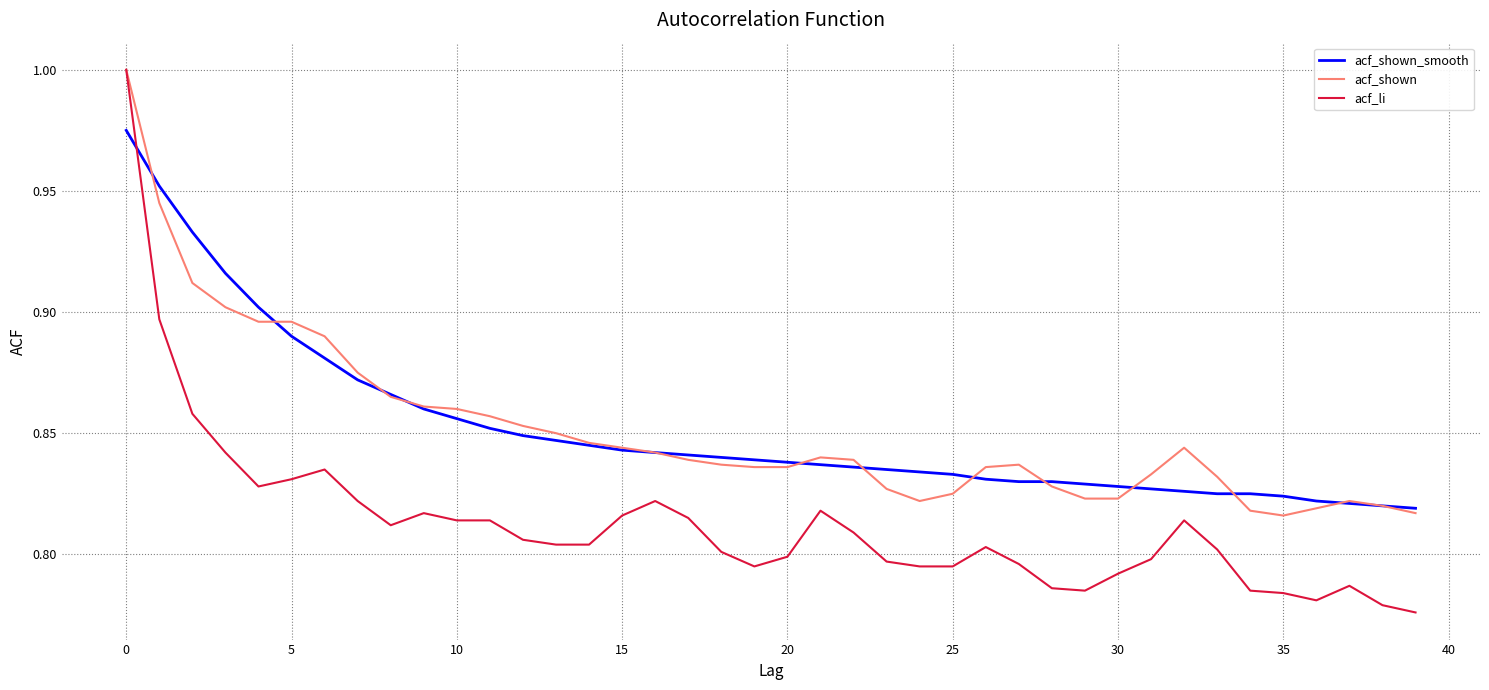

Which series has the largest range (max minus min)?

acf_li